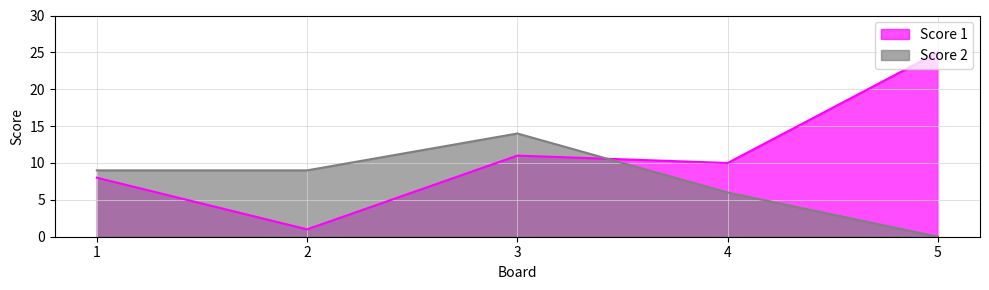

List the series in order of their overall mean, highest first.

Score 1, Score 2